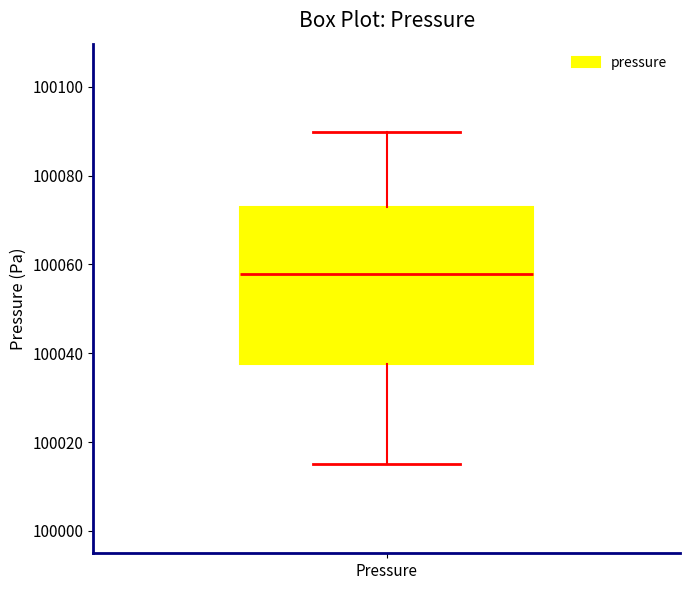

Read this box plot against the y-axis: the position of the median line, the range covered by the box, and the ends of both whiskers. The values are not printed on the chart, so give them approximately, as read against the axis.

median 100058, box 100038 to 100072, whiskers 100014 to 100090